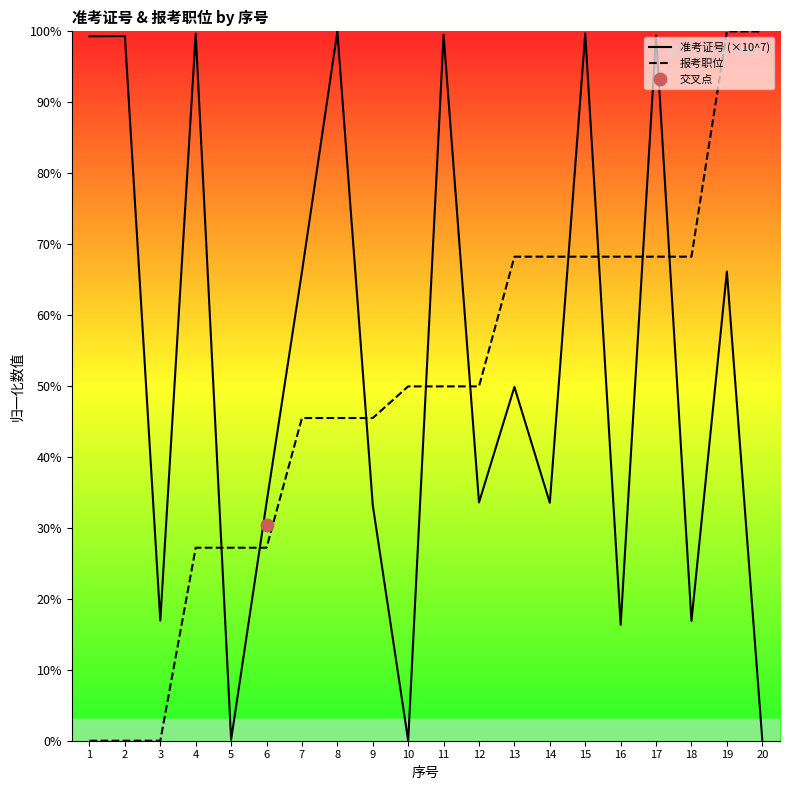

Which series has the largest total across all categories?

准考证号 (×10^7)